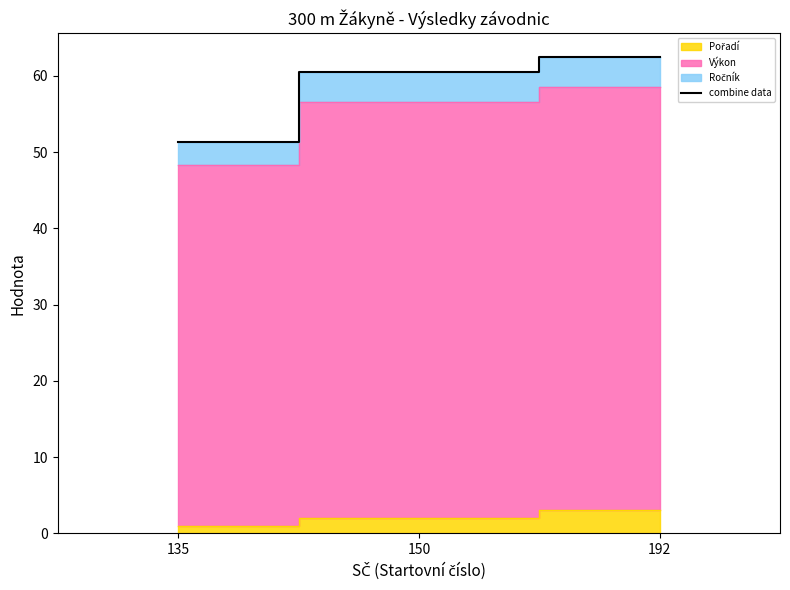

At which category does the chart reach its peak across all series?

192